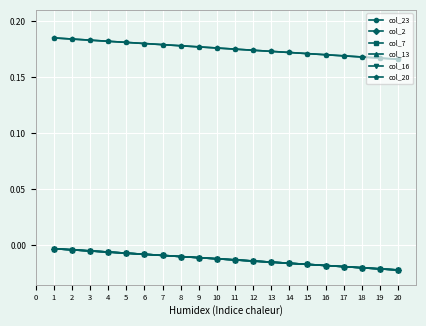

Reading right to left, list all the values displayed in this chart.

col_23: 0.2	0.2	0.2	0.2	0.2	0.2	0.2	0.2	0.2	0.2	0.2	0.2	0.2	0.2	0.2	0.2	0.2	0.2	0.2	0.2
col_2: -0.0	-0.0	-0.0	-0.0	-0.0	-0.0	-0.0	-0.0	-0.0	-0.0	-0.0	-0.0	-0.0	-0.0	-0.0	-0.0	-0.0	-0.0	-0.0	-0.0
col_7: -0.0	-0.0	-0.0	-0.0	-0.0	-0.0	-0.0	-0.0	-0.0	-0.0	-0.0	-0.0	-0.0	-0.0	-0.0	-0.0	-0.0	-0.0	-0.0	-0.0
col_13: -0.0	-0.0	-0.0	-0.0	-0.0	-0.0	-0.0	-0.0	-0.0	-0.0	-0.0	-0.0	-0.0	-0.0	-0.0	-0.0	-0.0	-0.0	-0.0	-0.0
col_16: -0.0	-0.0	-0.0	-0.0	-0.0	-0.0	-0.0	-0.0	-0.0	-0.0	-0.0	-0.0	-0.0	-0.0	-0.0	-0.0	-0.0	-0.0	-0.0	-0.0
col_20: 0.2	0.2	0.2	0.2	0.2	0.2	0.2	0.2	0.2	0.2	0.2	0.2	0.2	0.2	0.2	0.2	0.2	0.2	0.2	0.2